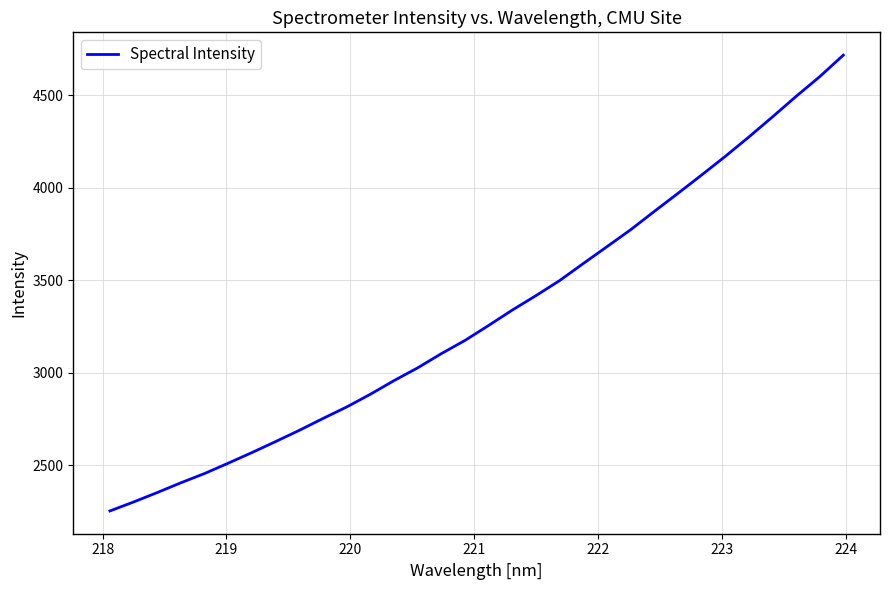

What is the difference between the maximum and minimum values?

2462.8